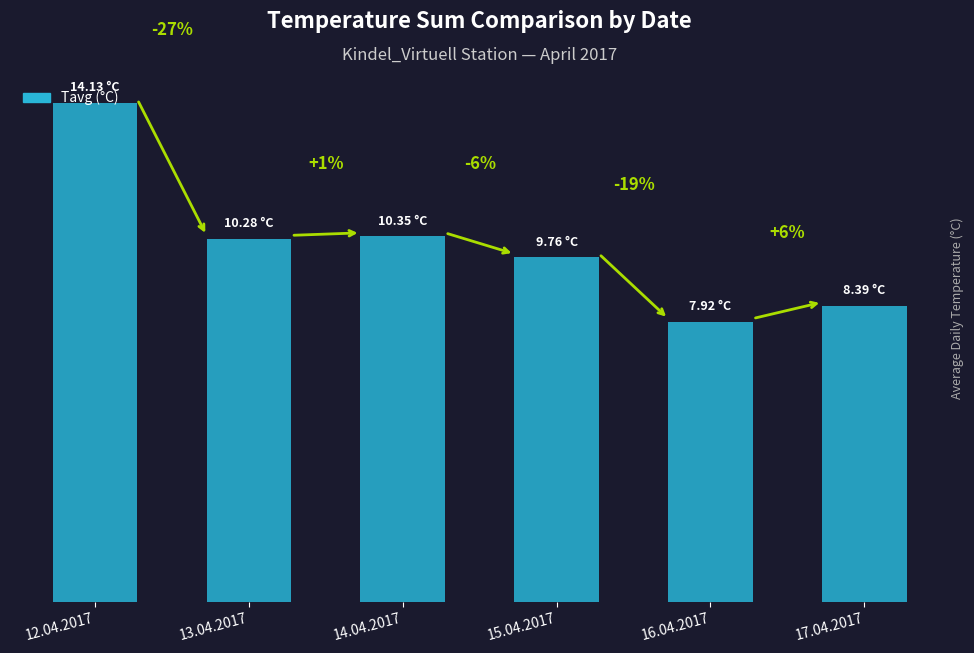

What is the approximate value at 12.04.2017?

14.1